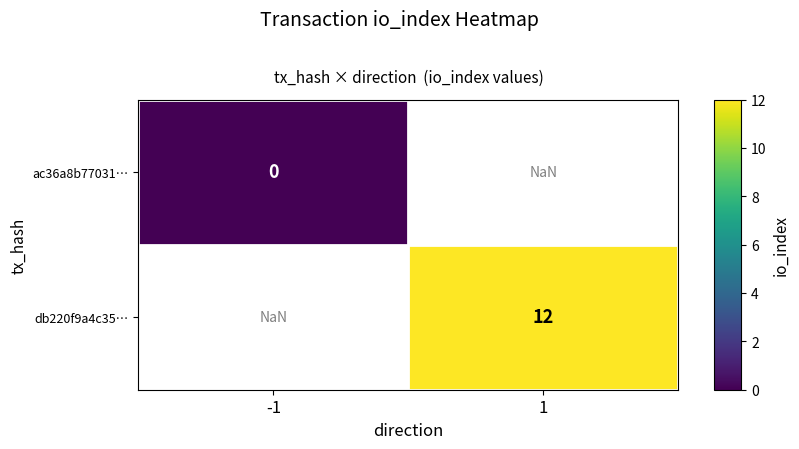

Between 1 and -1, which is larger?

-1